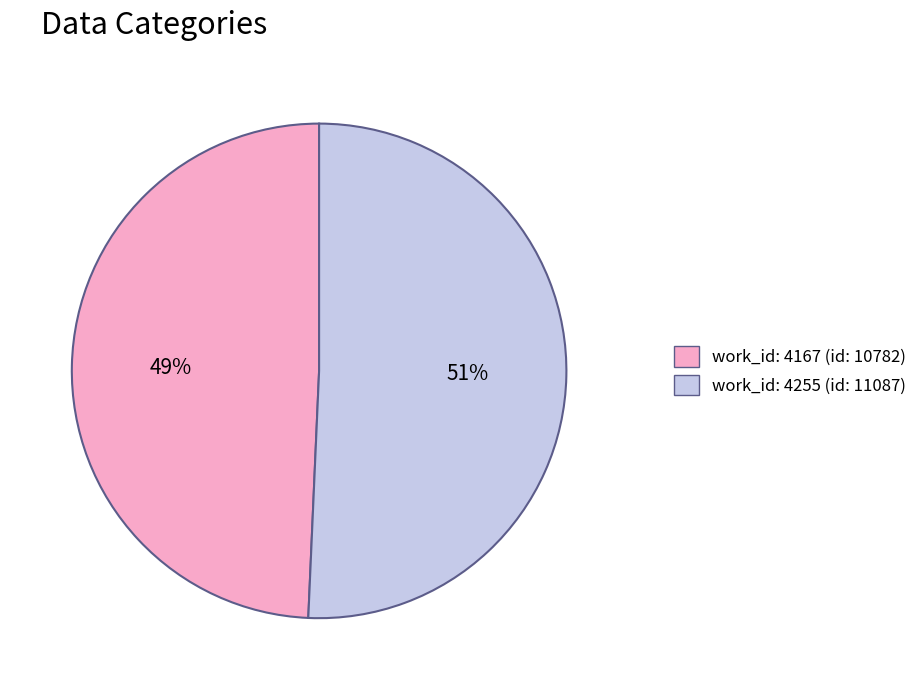

To the nearest percent, what is the average slice percentage?

50%